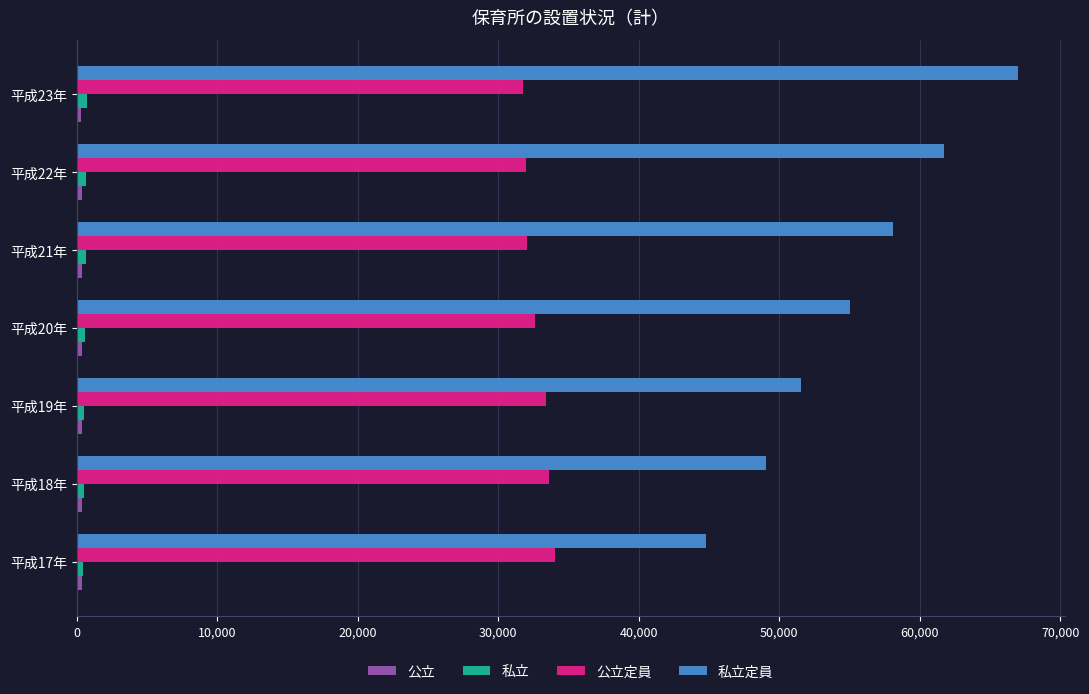

At how many categories does at least one series exceed 23122?

7